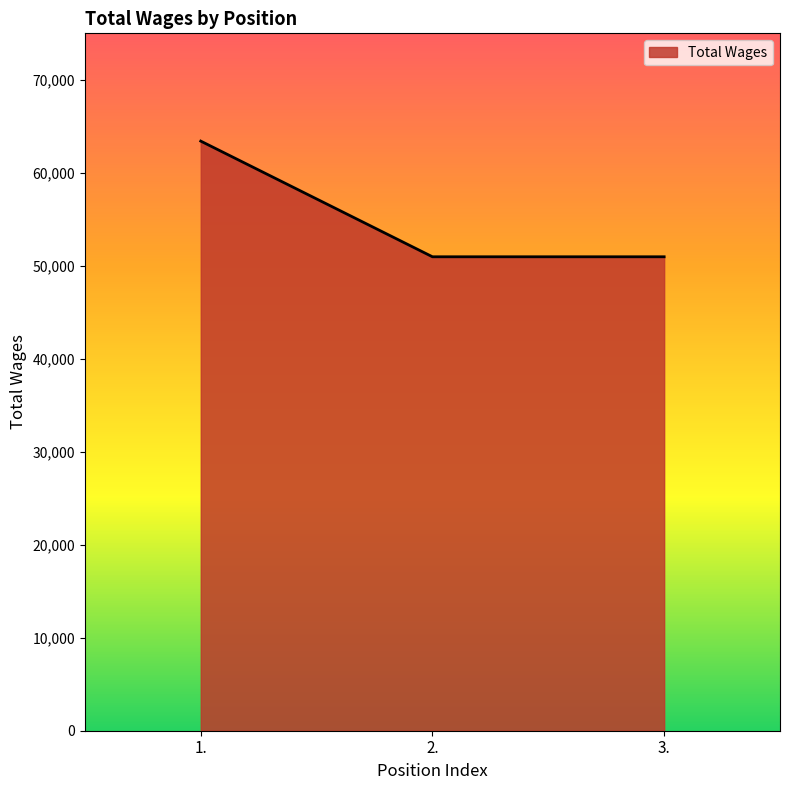

What is the change in value from 1. to 3.?

-12439